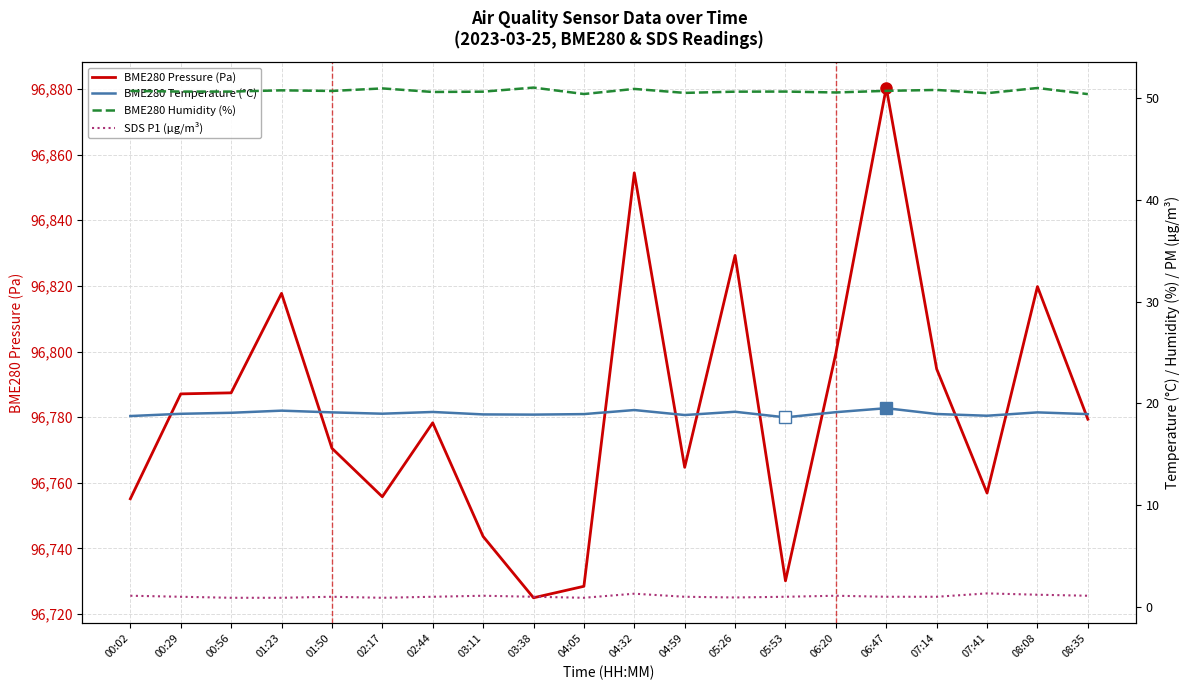

Where is BME280 Humidity (%) nearest to the value 50?

08:35